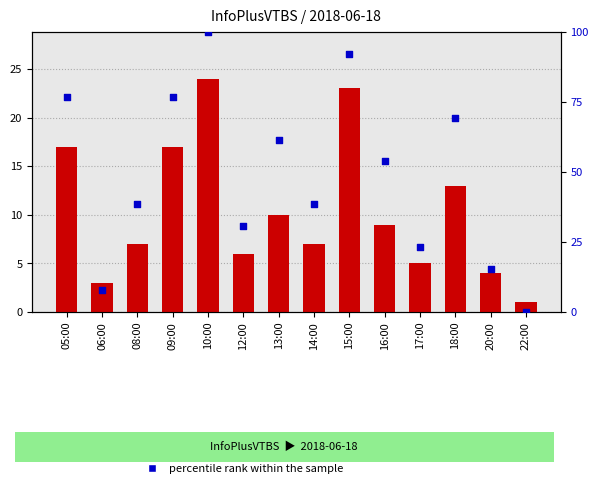

Which series has the largest total across all categories?

percentile rank within the sample